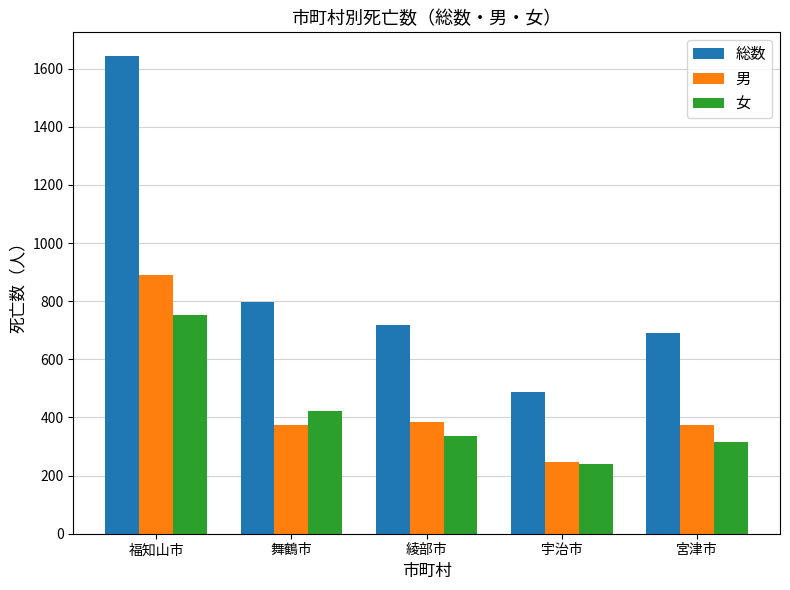

Is it true that 女 equals 560 at 舞鶴市?

False